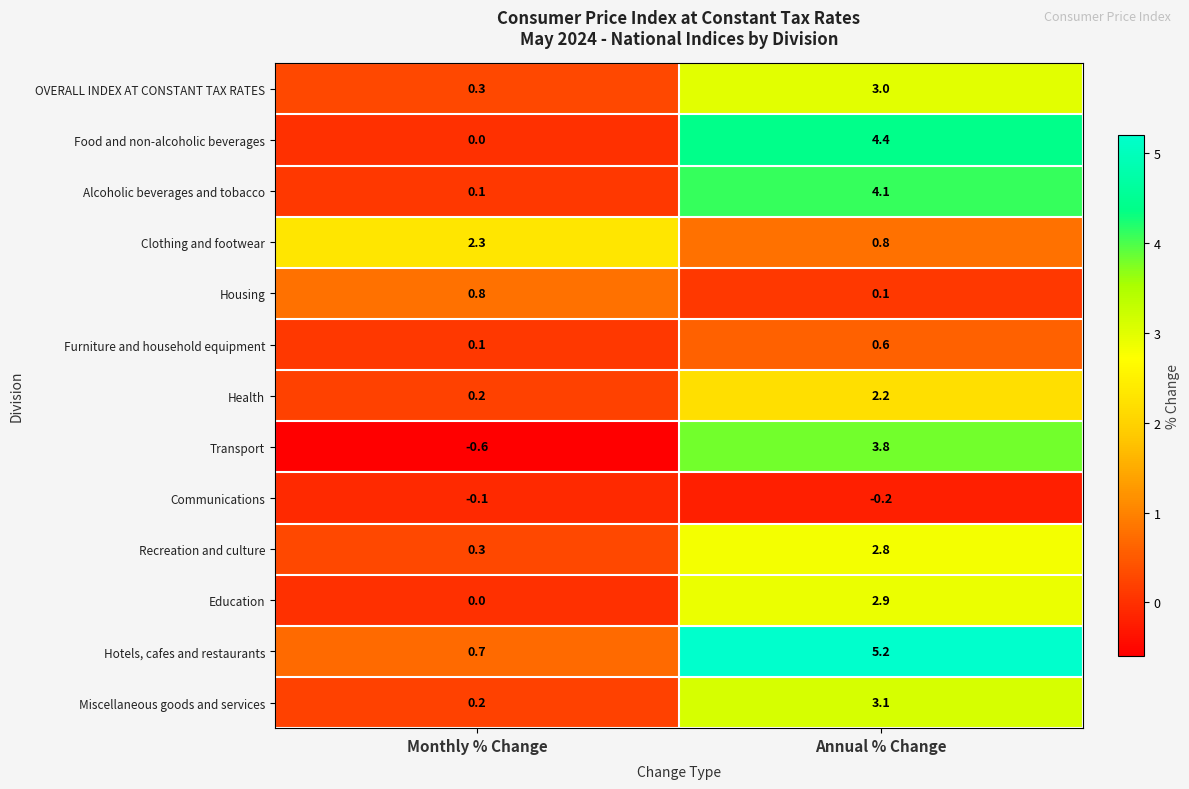

Is it true that Alcoholic beverages and tobacco equals 6.9 at Annual % Change?

False